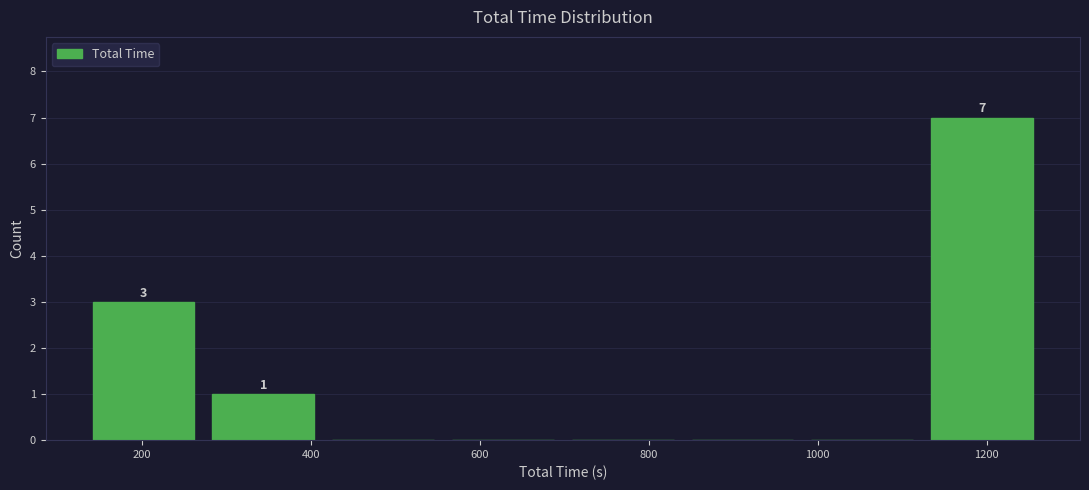

Over which range of the x-axis is the bar tallest?

1120 to 1260